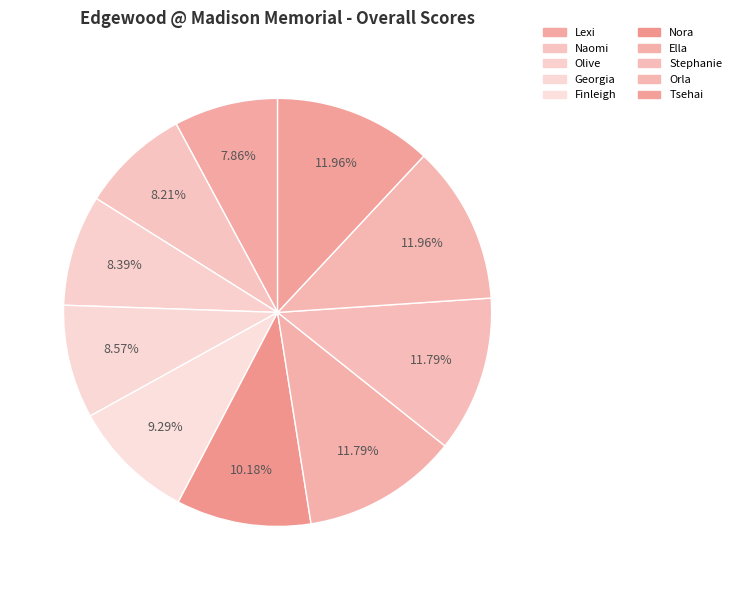

To the nearest percent, what is the average slice percentage?

10%